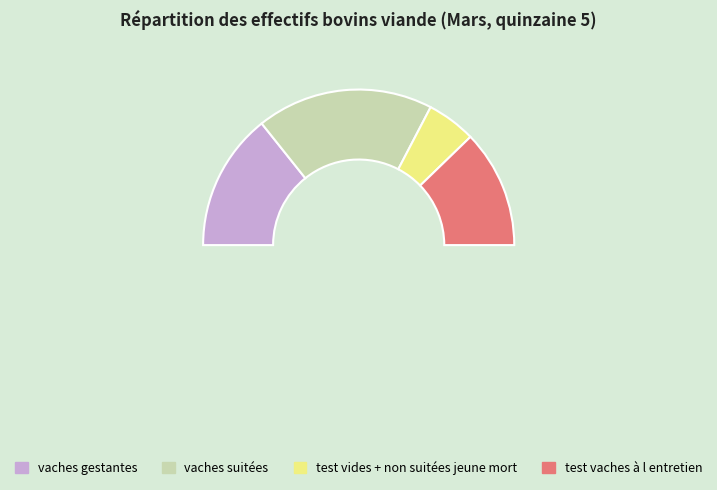

Count the number of slices in the pie.

5